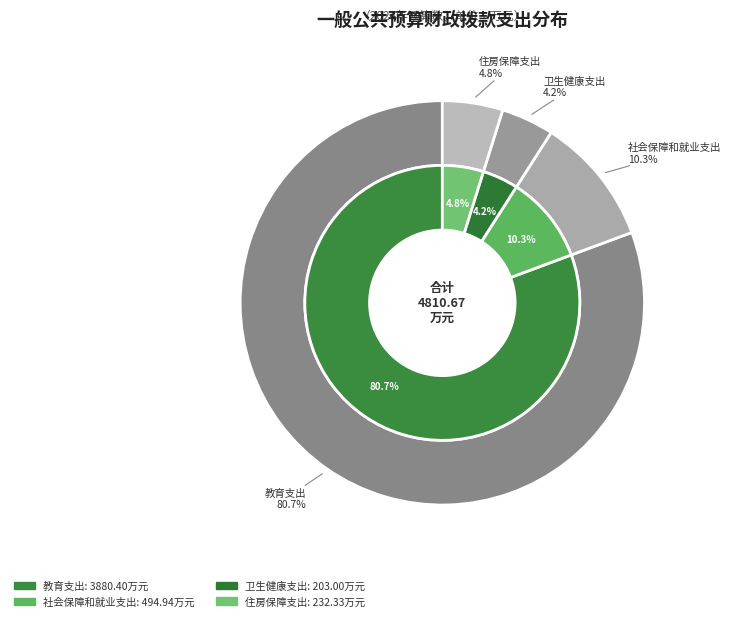

What percentage is the 社会保障和就业支出 slice, to the nearest percent?

10%